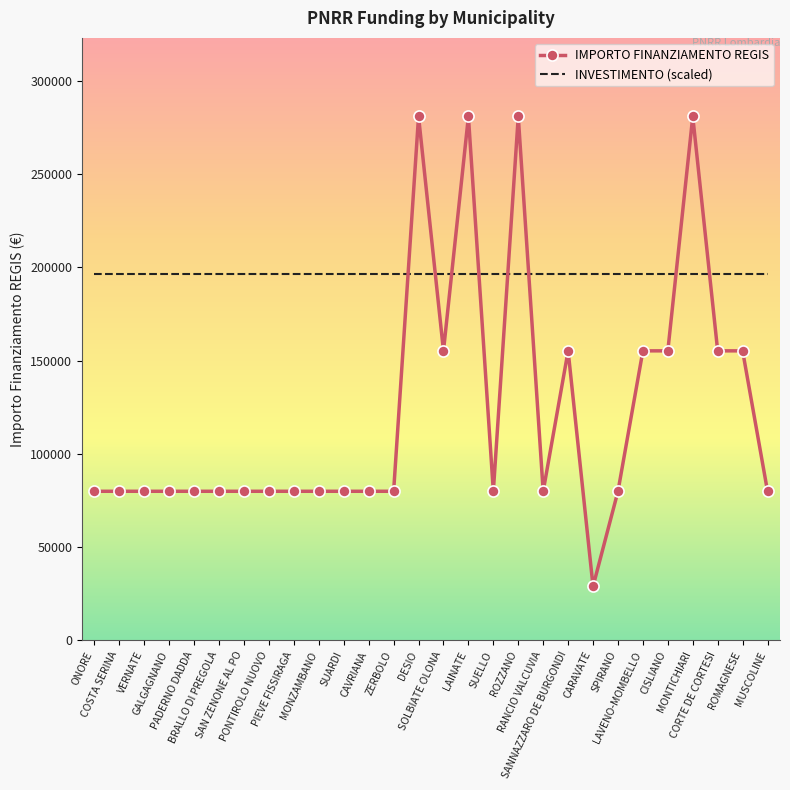

At SPIRANO, list the series in order from smallest to largest.

IMPORTO FINANZIAMENTO REGIS, INVESTIMENTO (scaled)